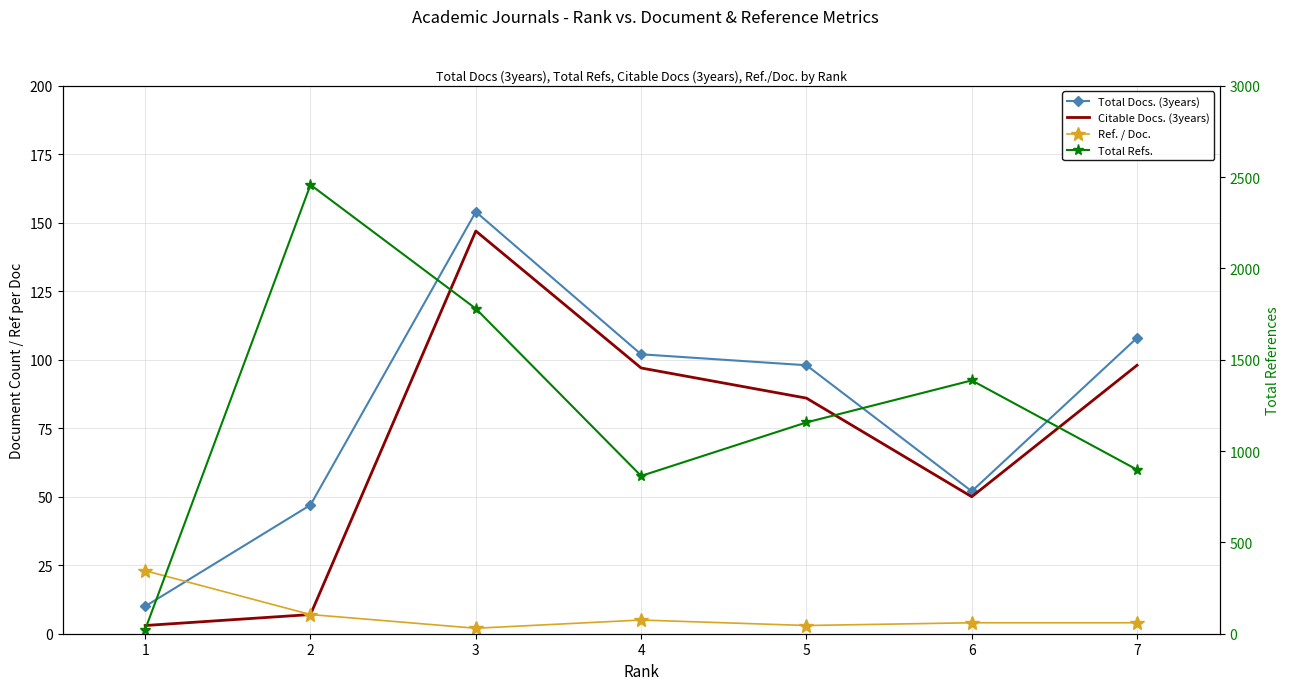

Between 7 and 1, which is larger?

7